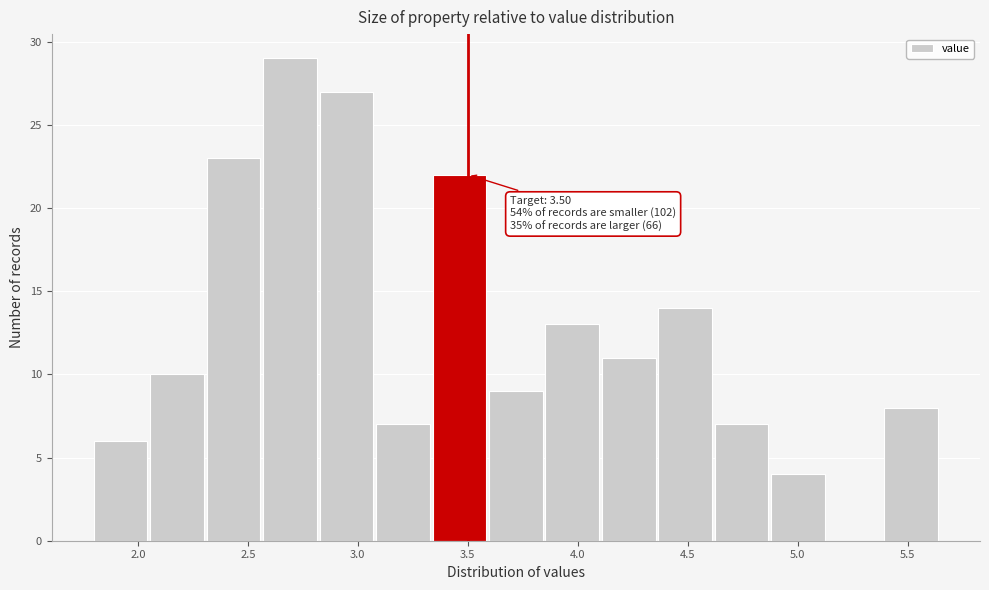

Over which range of the x-axis is the bar tallest?

2.55 to 2.85